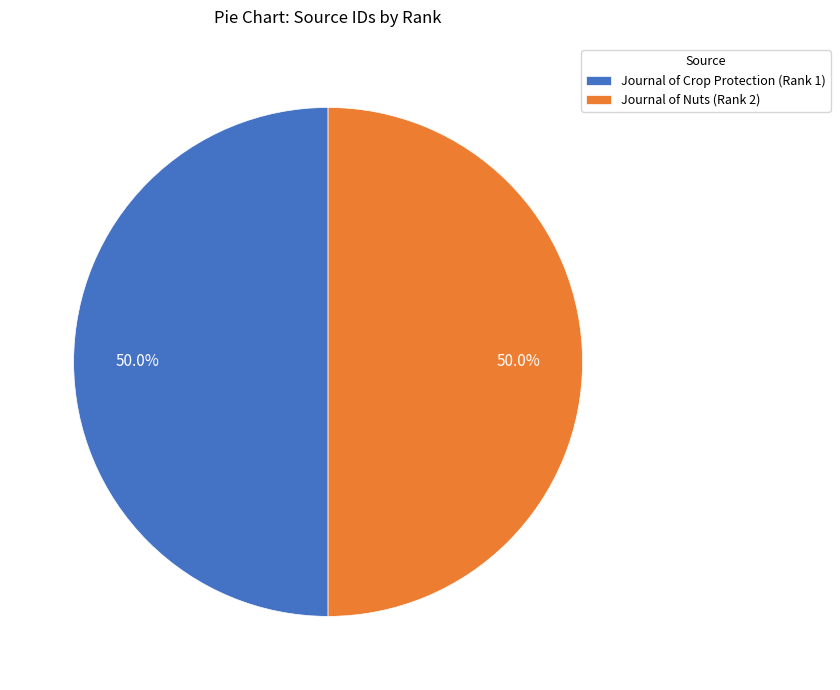

To the nearest percent, what is the average slice percentage?

50%